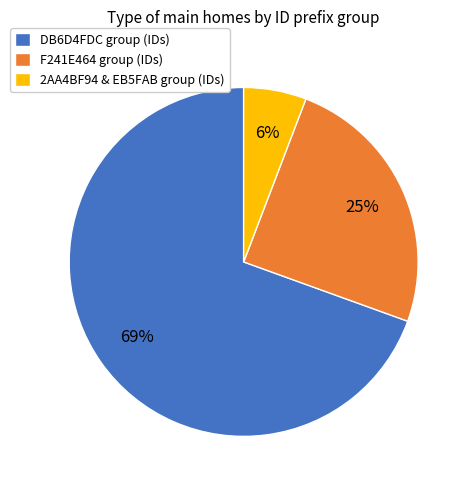

Which category has the biggest portion of the pie?

DB6D4FDC group (IDs)